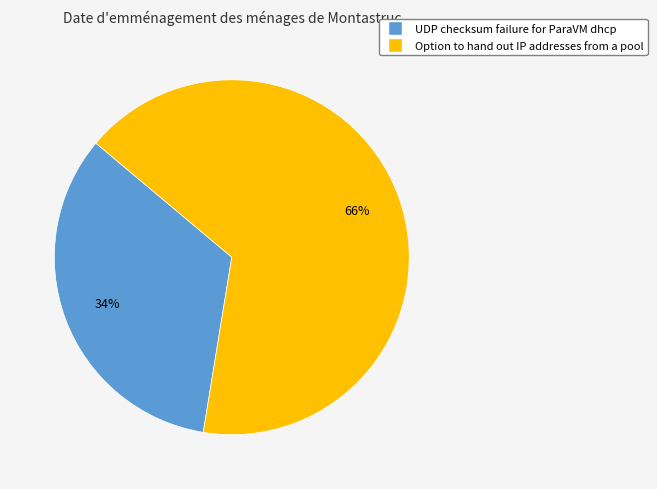

Is the sum of Option to hand out IP addresses from a pool and UDP checksum failure for ParaVM dhcp greater than half?

Yes